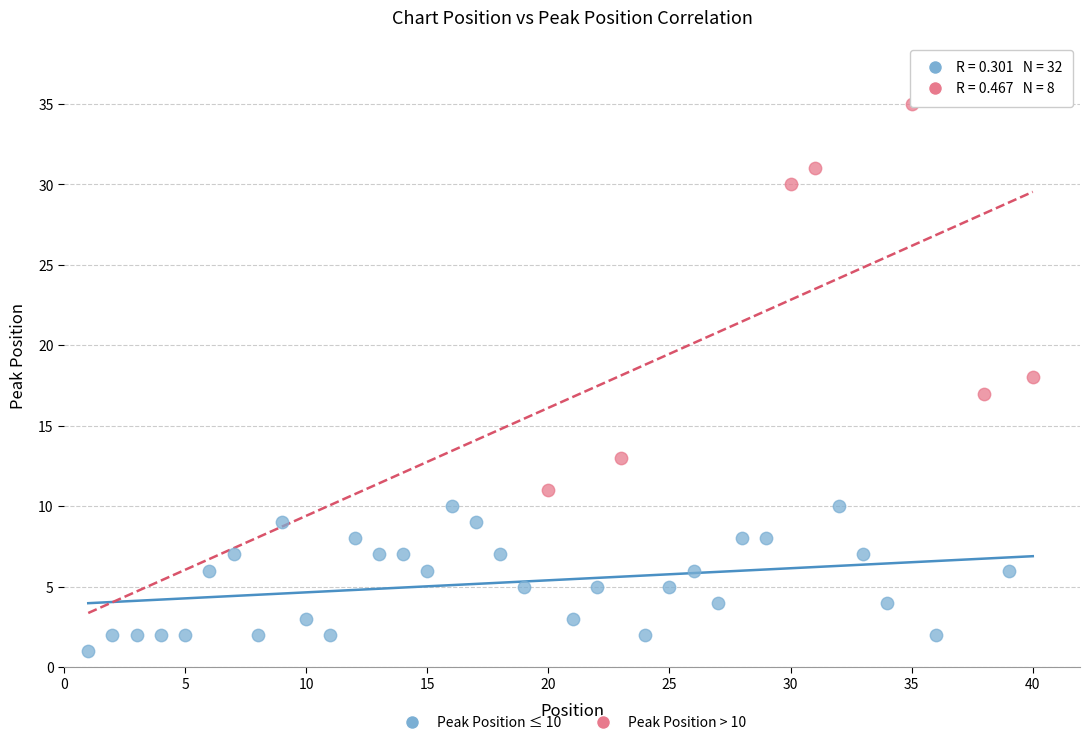

Which series reaches the maximum Y coordinate?

Peak Position > 10